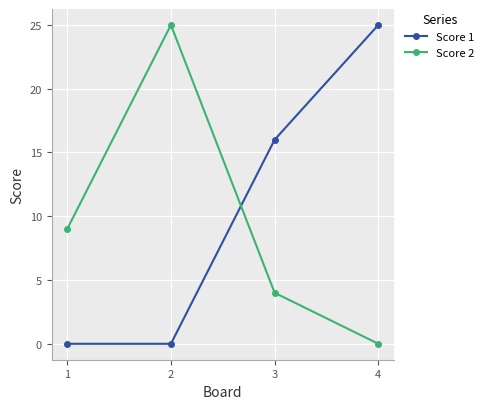

How many times do Score 2 and Score 1 cross each other?

1